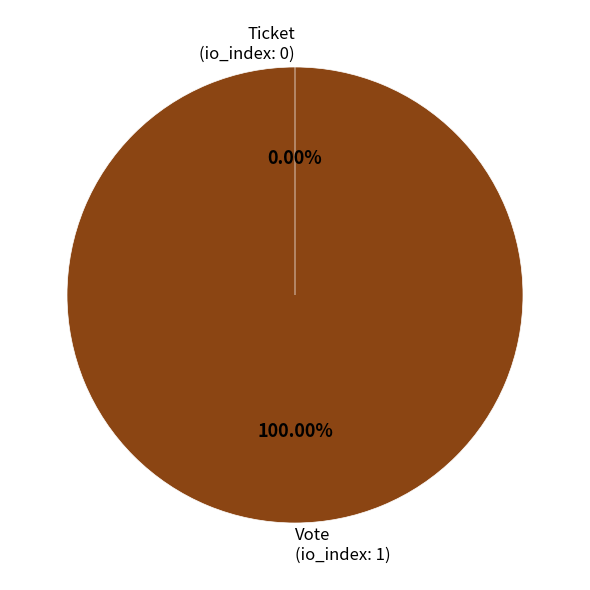

To the nearest percent, what is the difference between the Vote and Ticket slice percentages?

100%